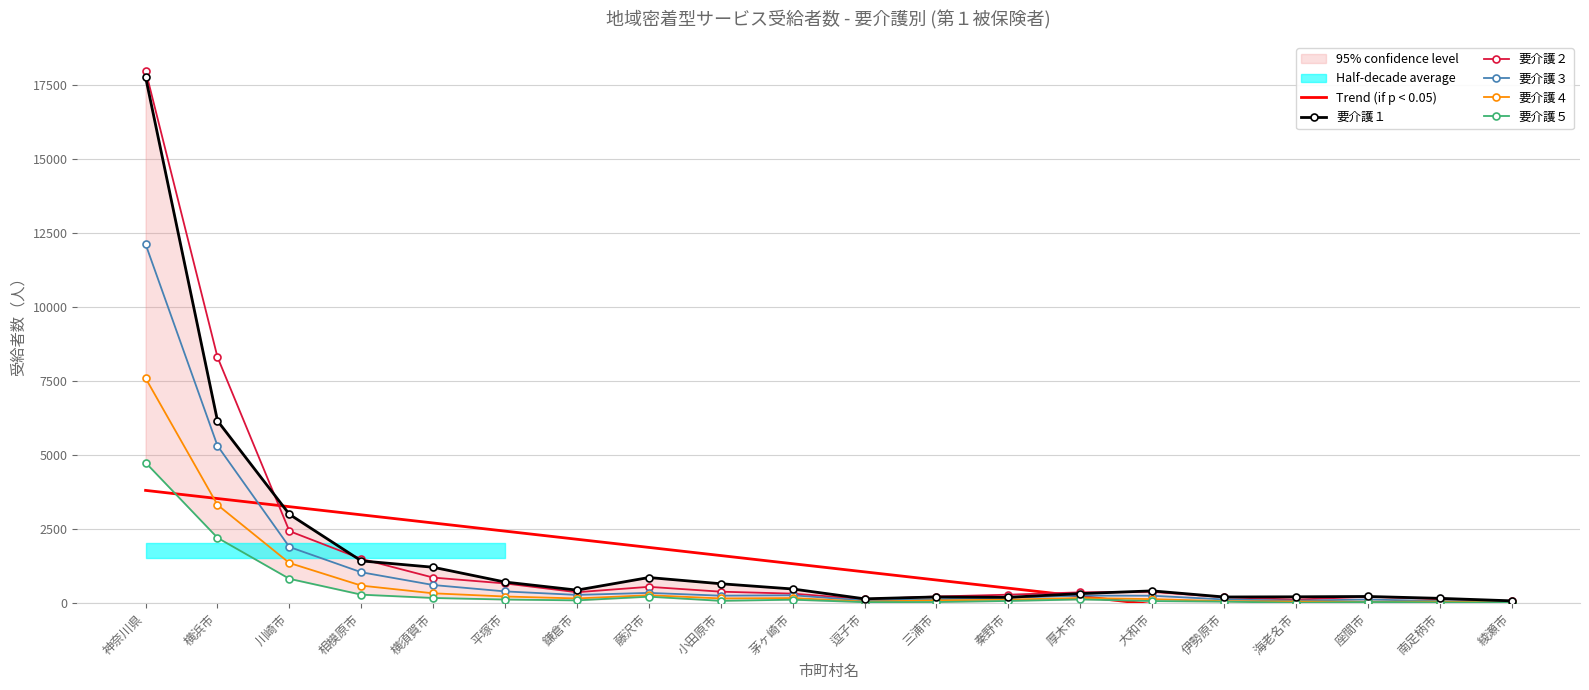

At how many categories does at least one series exceed 15985?

1